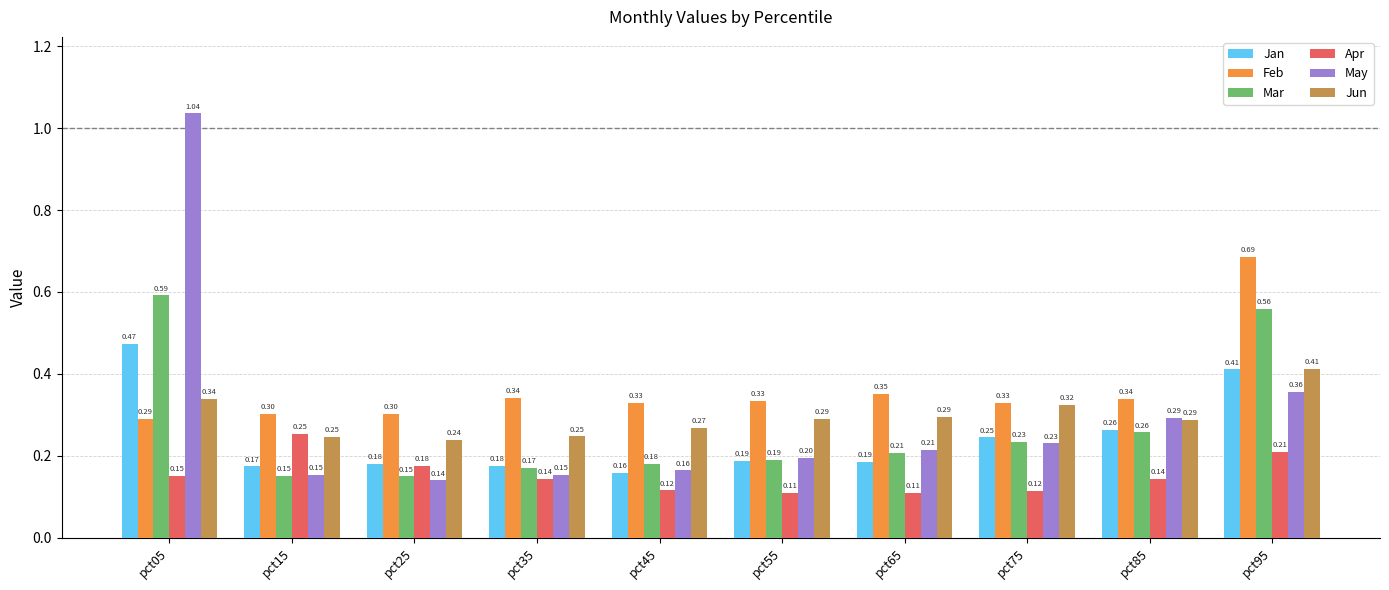

What is the sum of all Jan values?

2.5